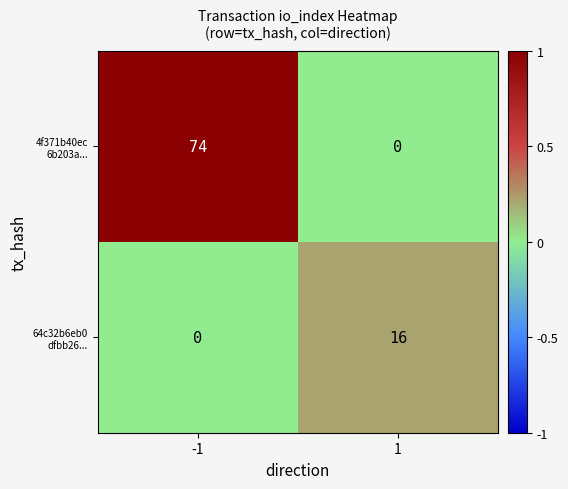

What is the spread (max minus min) of values at -1?

74